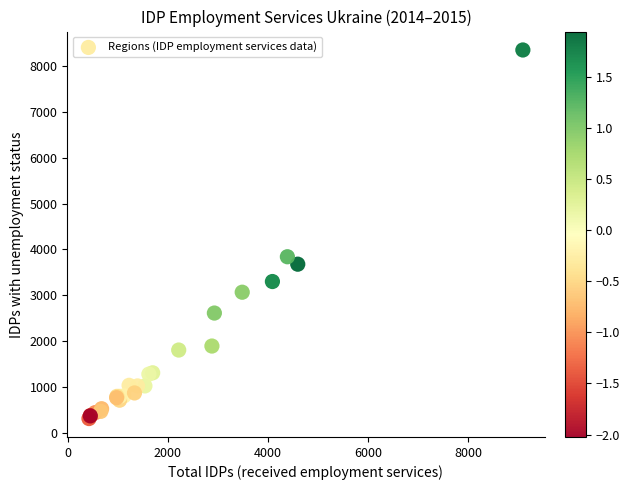

What Y value in the scatter plot is closest to 4331?

3841